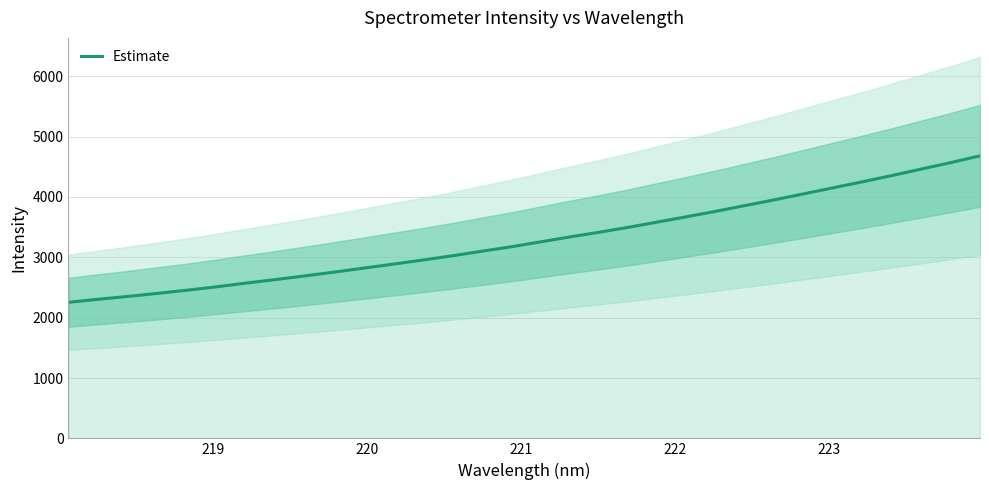

How many lines are shown in the chart?

1